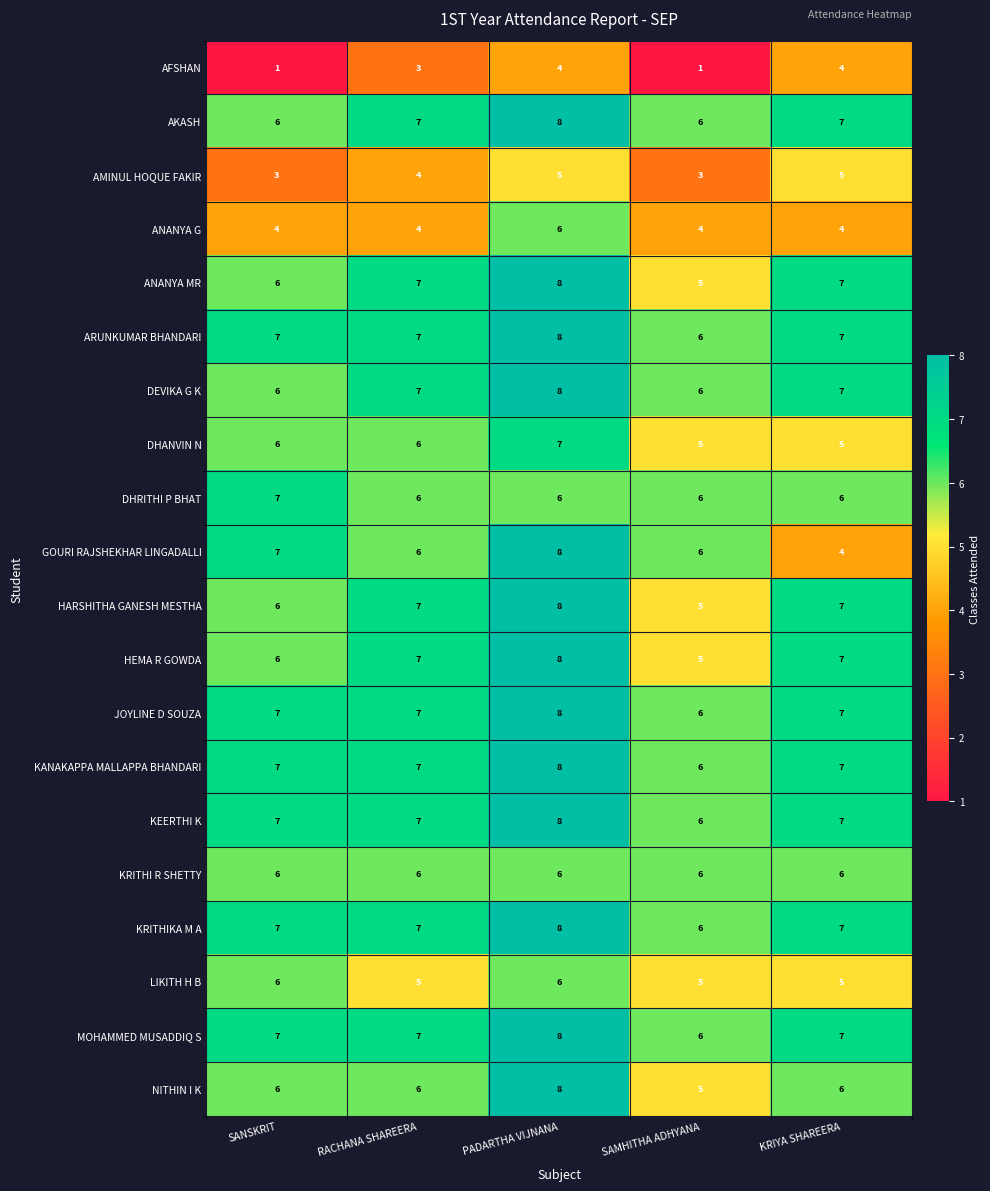

Count the ANANYA MR values in the range 6 to 7.

3